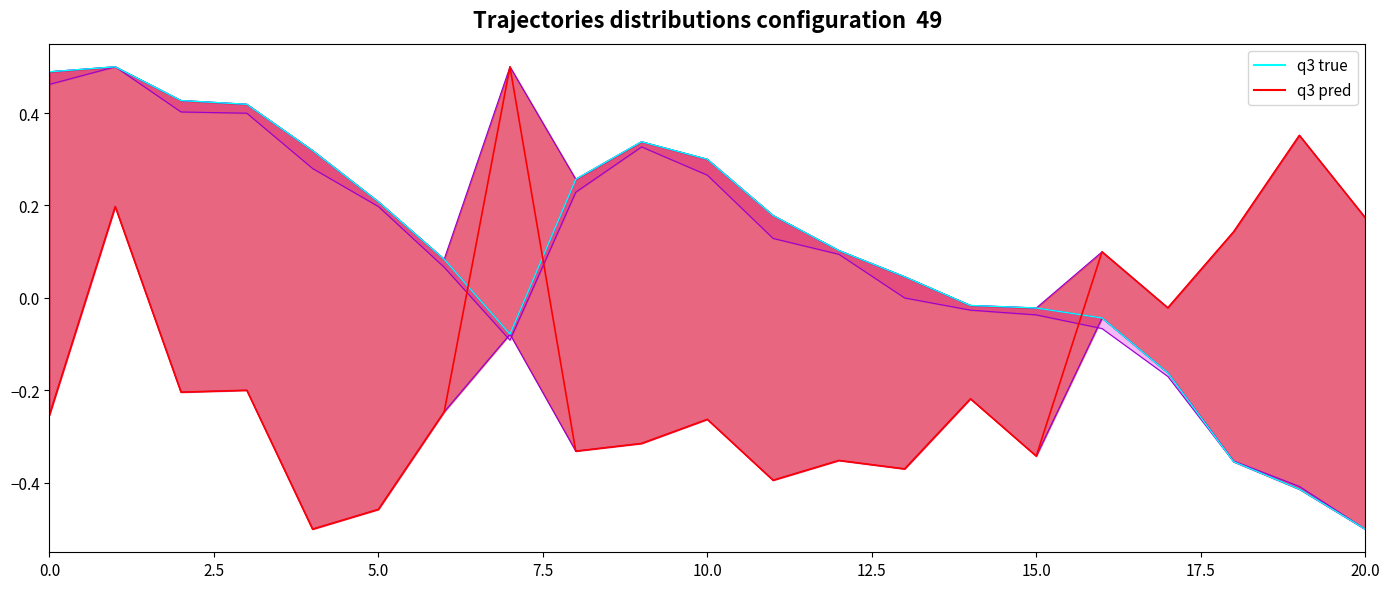

Reading right to left, what are all the values shown in this chart?

q3 true: -0.5	-0.4	-0.4	-0.2	-0.0	-0.0	-0.0	0.0	0.1	0.2	0.3	0.3	0.3	-0.1	0.1	0.2	0.3	0.4	0.4	0.5	0.5
q3 pred: 0.2	0.4	0.1	-0.0	0.1	-0.3	-0.2	-0.4	-0.4	-0.4	-0.3	-0.3	-0.3	0.5	-0.2	-0.5	-0.5	-0.2	-0.2	0.2	-0.3